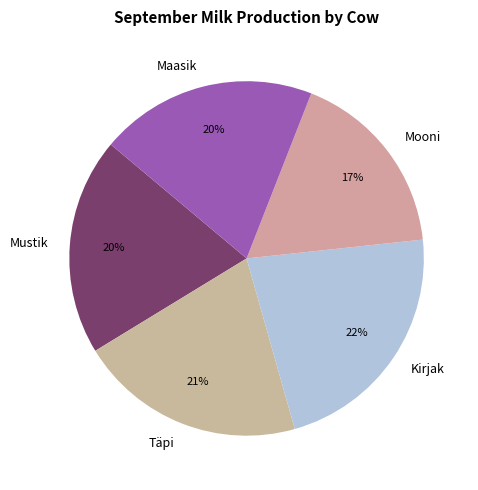

Which has a higher value, Kirjak or Täpi?

Kirjak